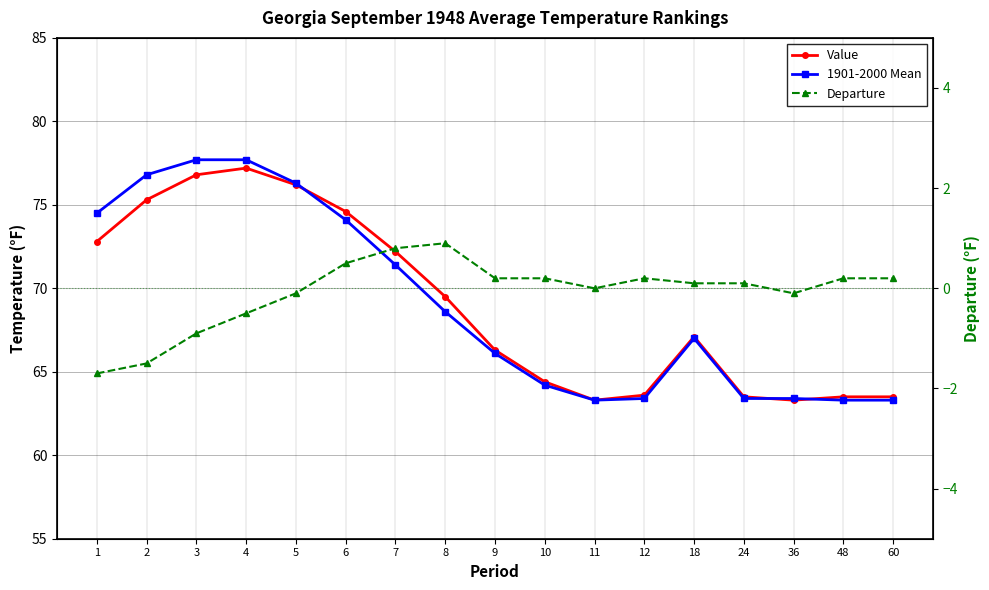

True or false: 1901-2000 Mean has a value of 67.0 at 18.

True